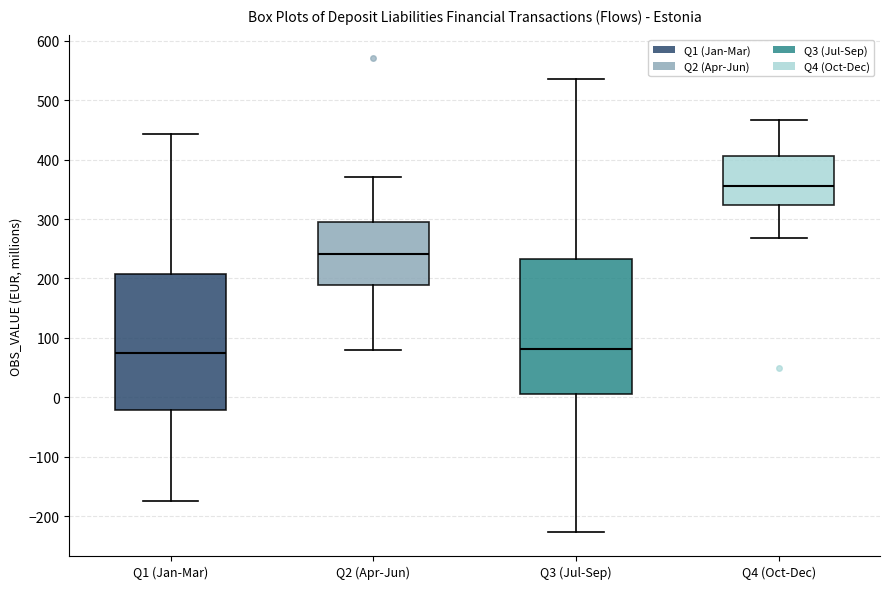

Reading left to right, read every box against the y-axis: the position of its median line, the range the box covers, and the ends of its whiskers. The values are not printed on the chart, so give them approximately, as read against the axis.

Q1 (Jan-Mar): median 70, box -20 to 210, whiskers -170 to 440
Q2 (Apr-Jun): median 240, box 190 to 300, whiskers 80 to 370
Q3 (Jul-Sep): median 80, box 10 to 230, whiskers -230 to 540
Q4 (Oct-Dec): median 360, box 320 to 410, whiskers 270 to 470